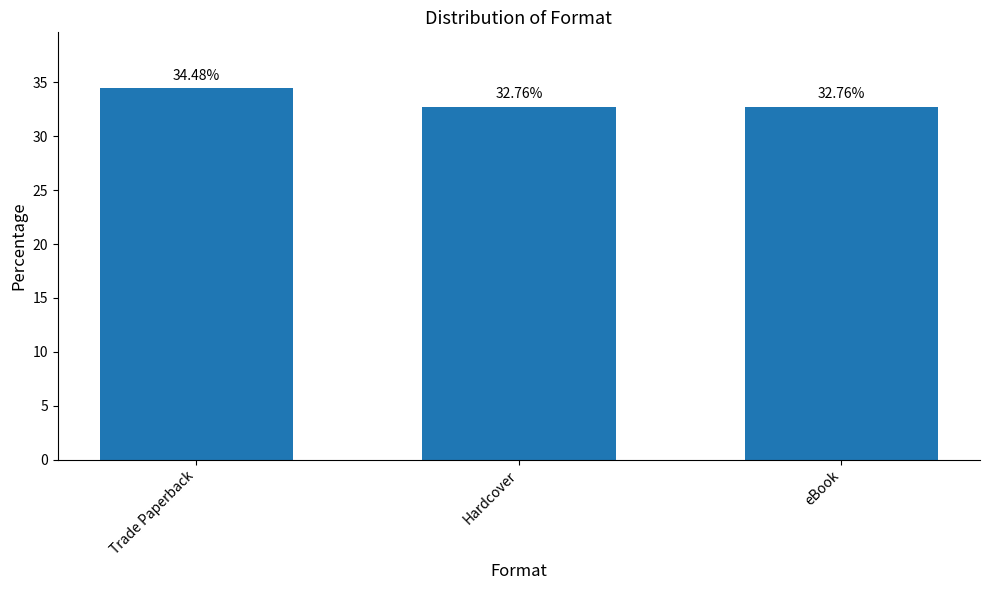

What position from the right is Hardcover?

2